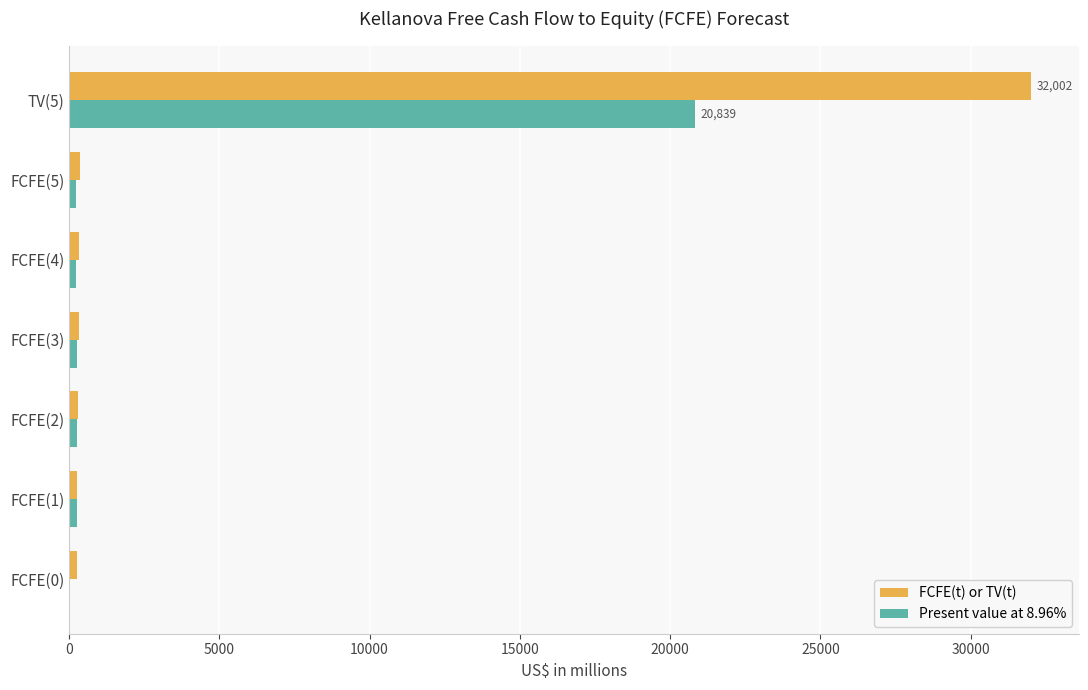

What is the sum of all FCFE(t) or TV(t) values?

33843